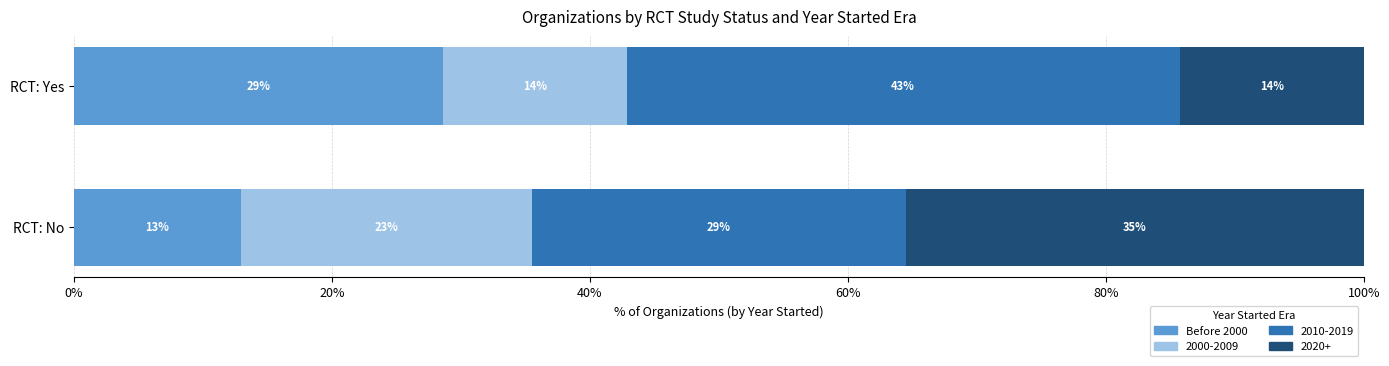

What are all the series names shown in the legend?

Before 2000, 2000-2009, 2010-2019, 2020+